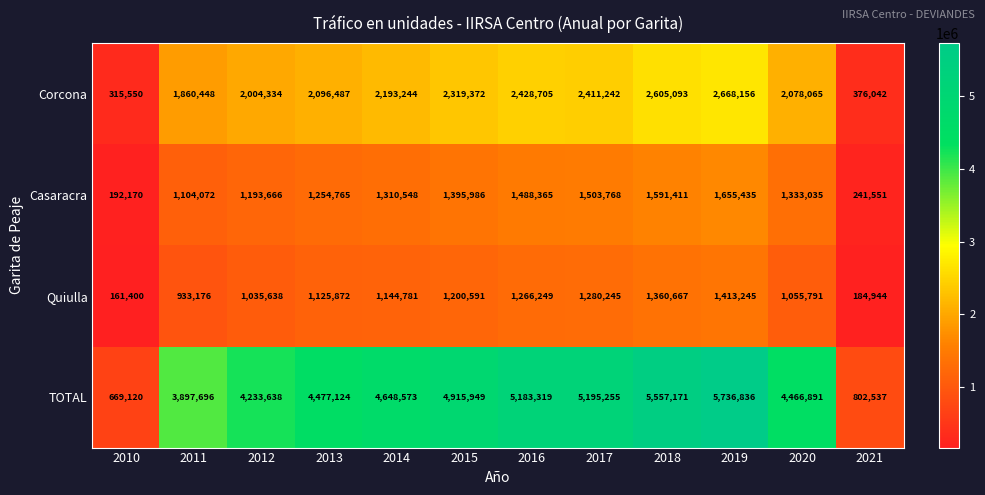

Is it true that TOTAL equals 3897696 at 2011?

True